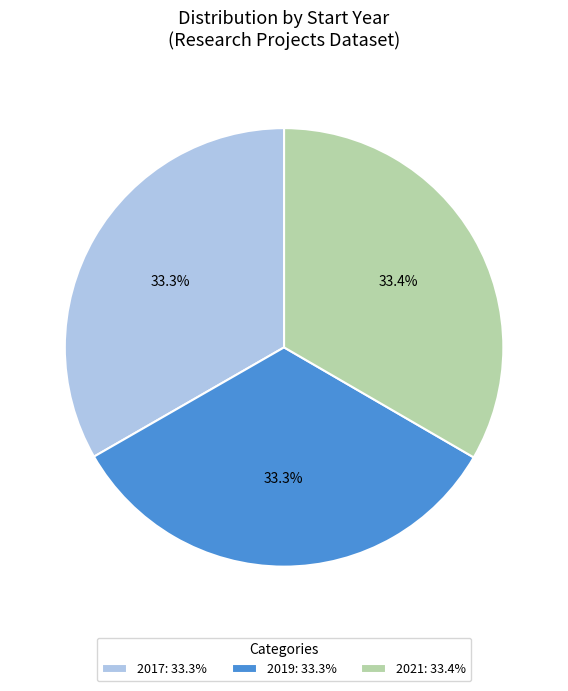

What is the ratio of the value at 2017 to the value at 2019?

1.0